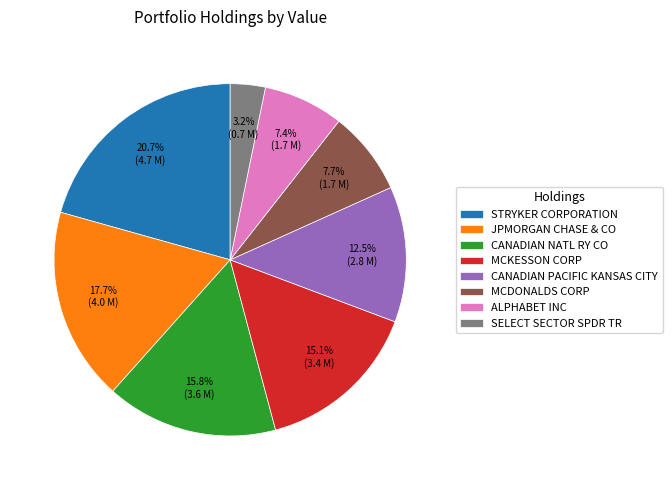

The STRYKER CORPORATION slice represents 21% of the pie. True or false?

True